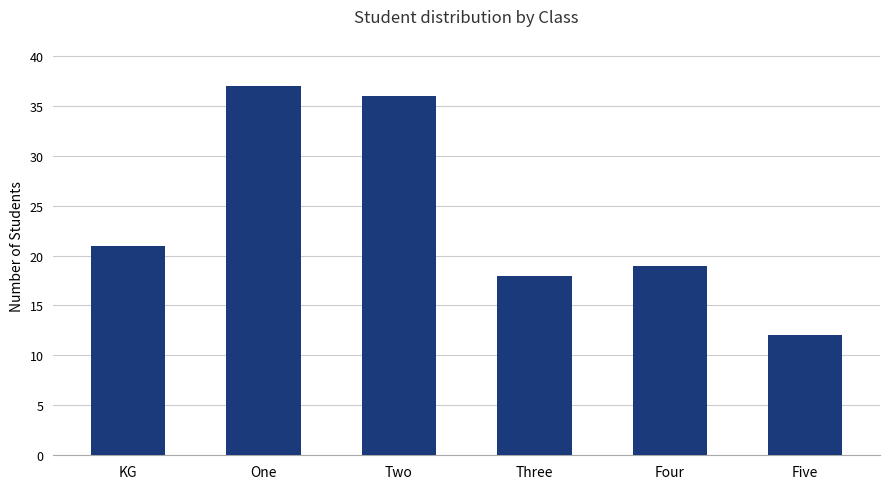

Where is the data nearest to the value 24?

KG